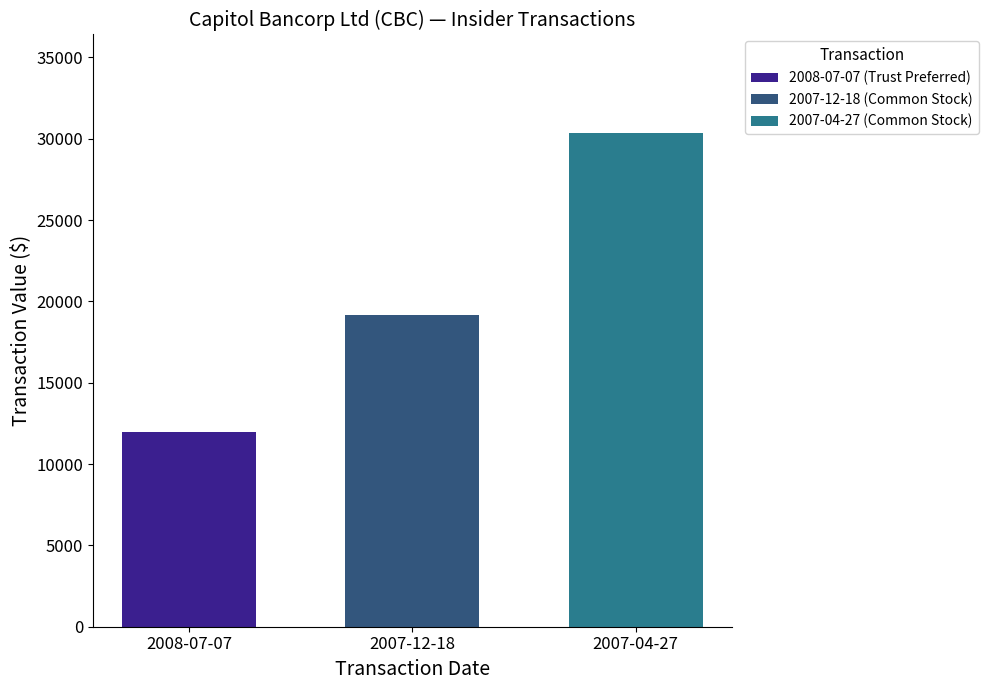

Read the 2007-04-27 (Common Stock) value at 2007-12-18.

30340